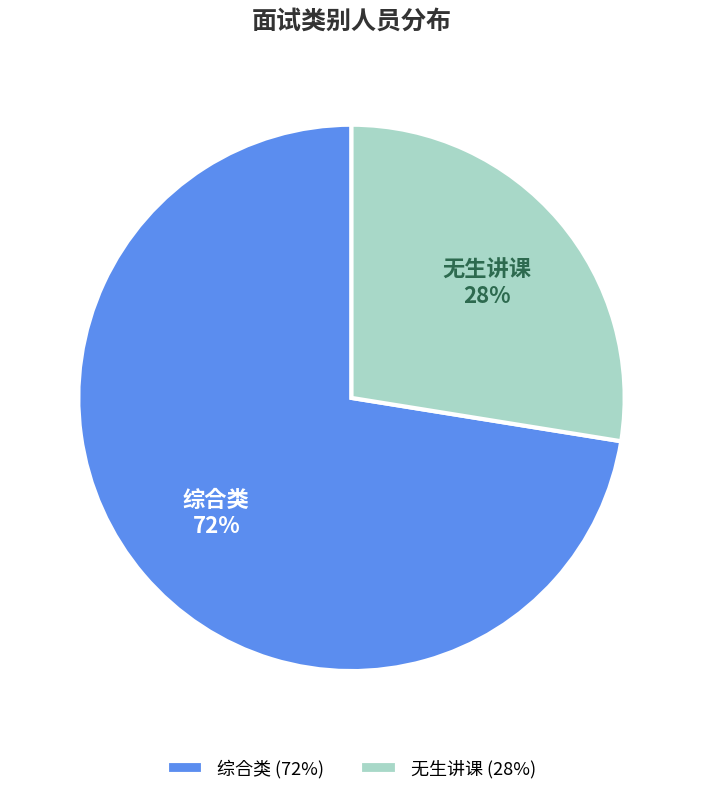

Does 无生讲课 account for over 50% of the chart?

No